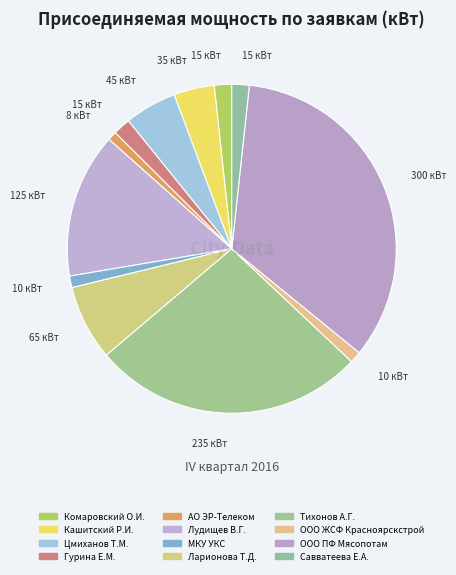

To the nearest percent, what percentage of the pie is ООО ПФ Мясопотам?

34%